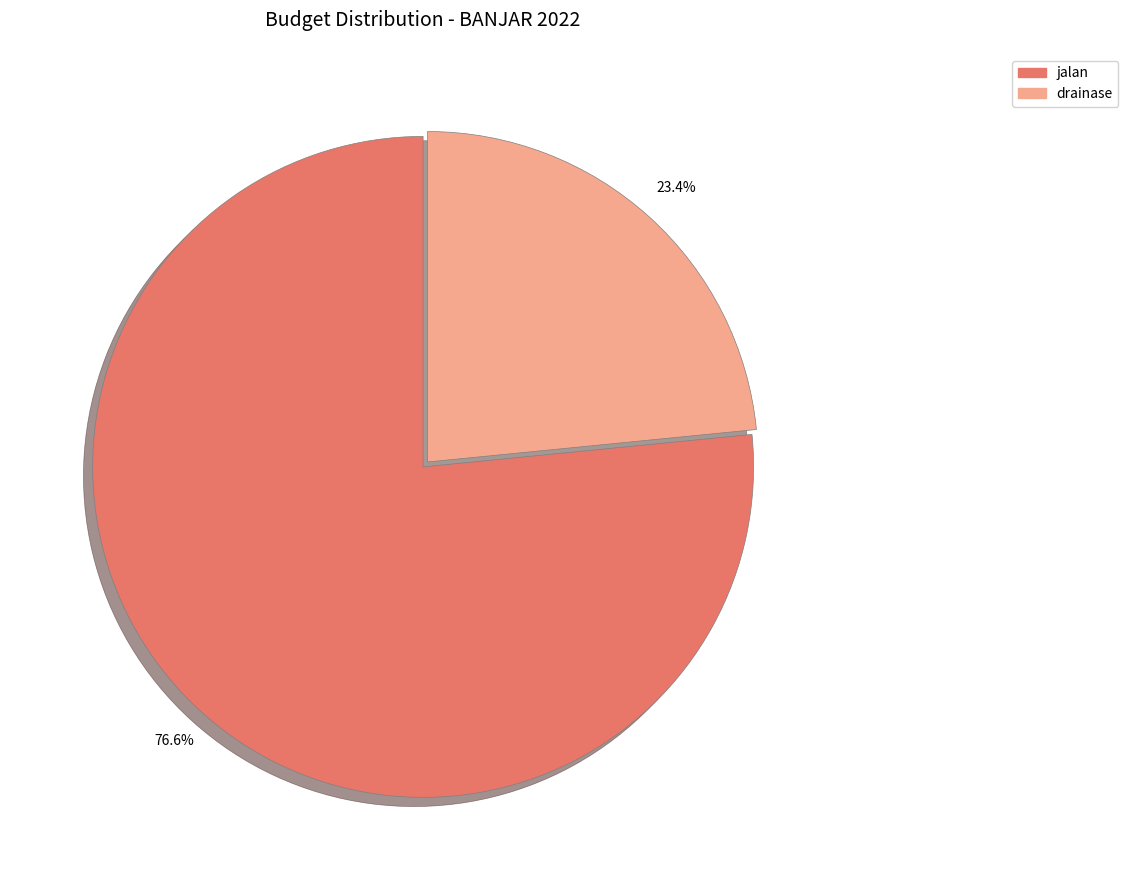

Is there any slice that represents more than half of the pie?

Yes